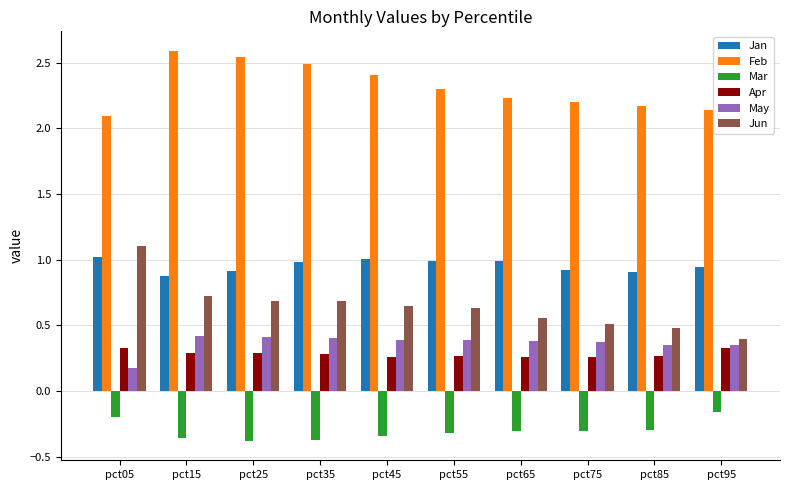

How many bars are there in total?

60